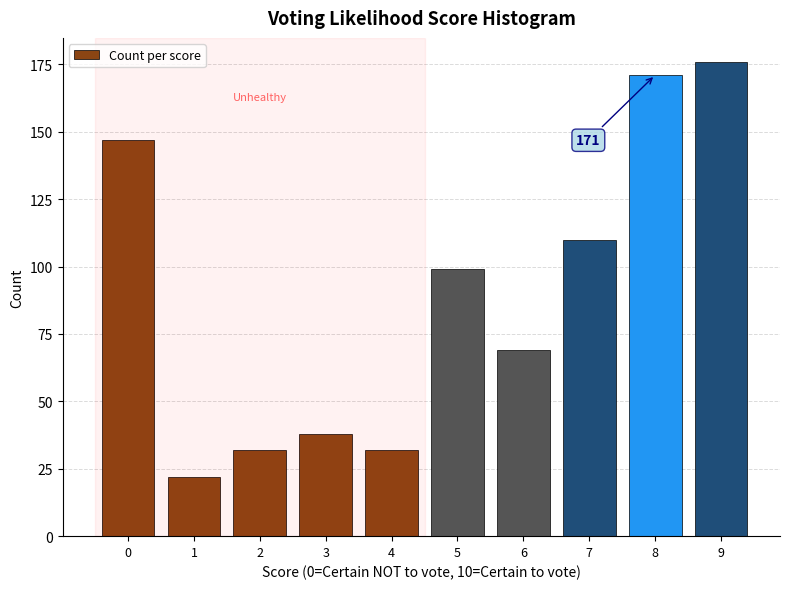

Reading left to right, extract all data points from this chart.

147	22	32	38	32	99	69	110	171	176